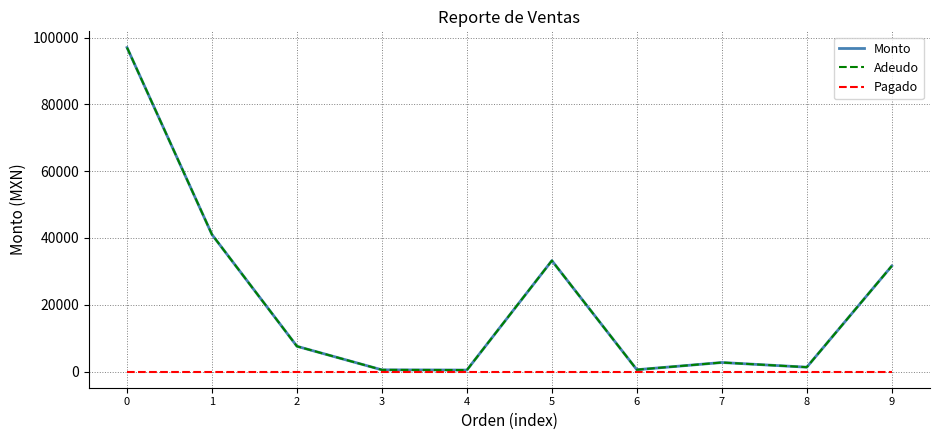

Is the value of Adeudo at 4 greater than the value of Monto at 6?

No